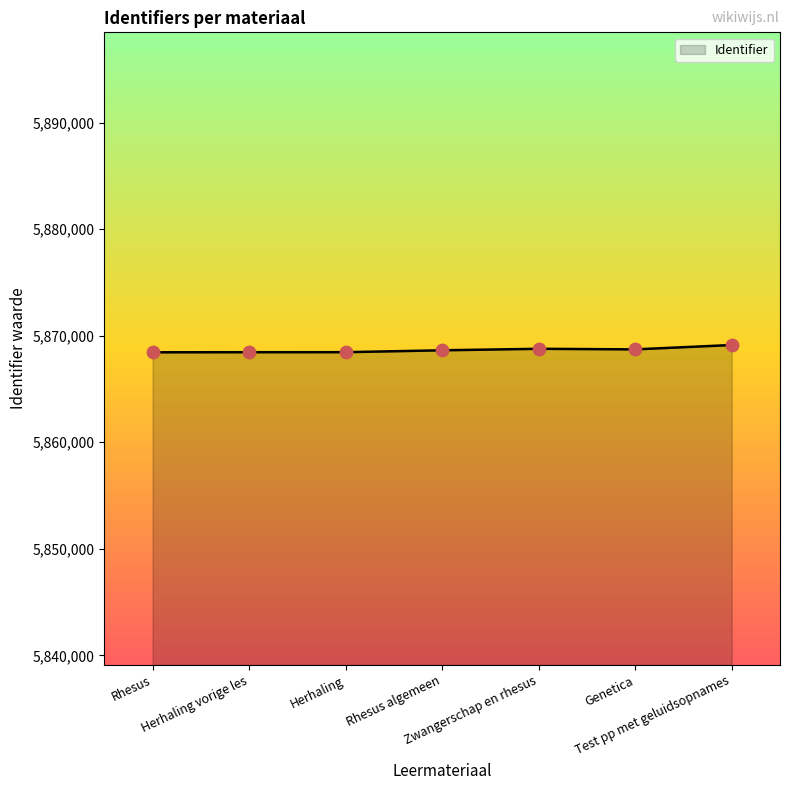

What is the change in value from Rhesus to Genetica?

+273